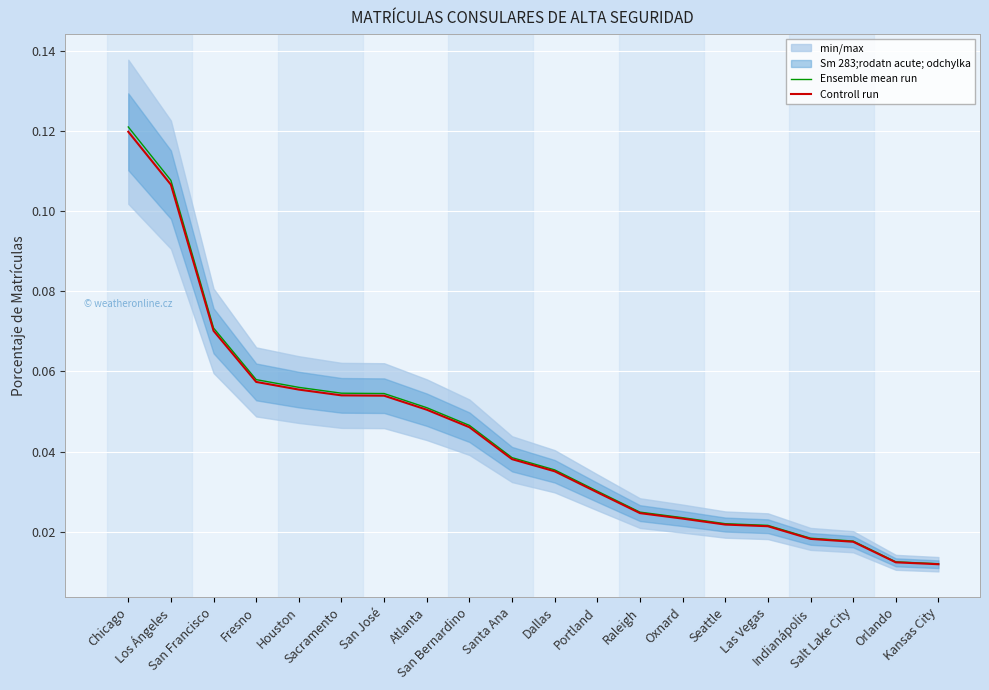

The Controll run series shows 0.1 at Los Ángeles. True or false?

True